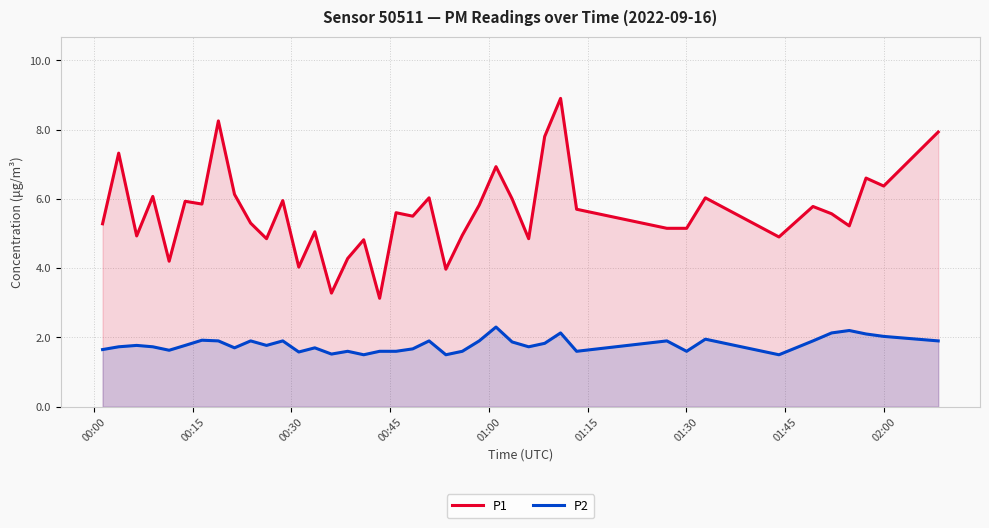

What is the minimum value for P1?

3.1